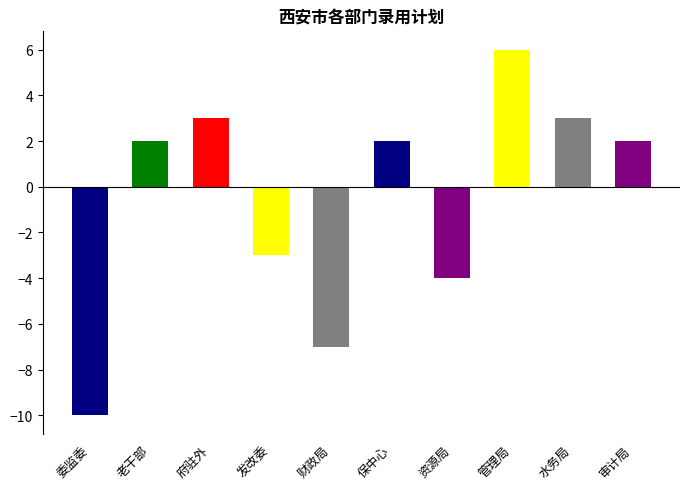

What is the change in value from 委监委 to 保中心?

+12